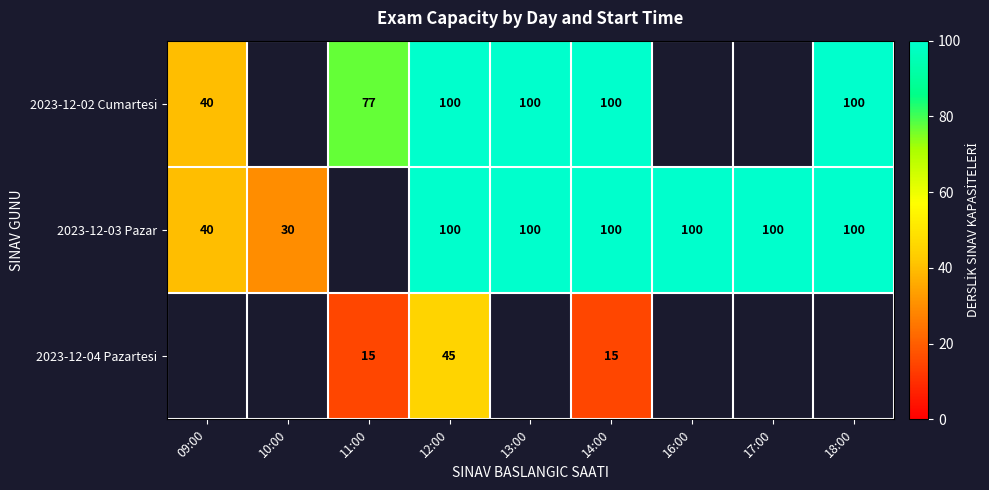

What is the greatest value displayed?

100.0